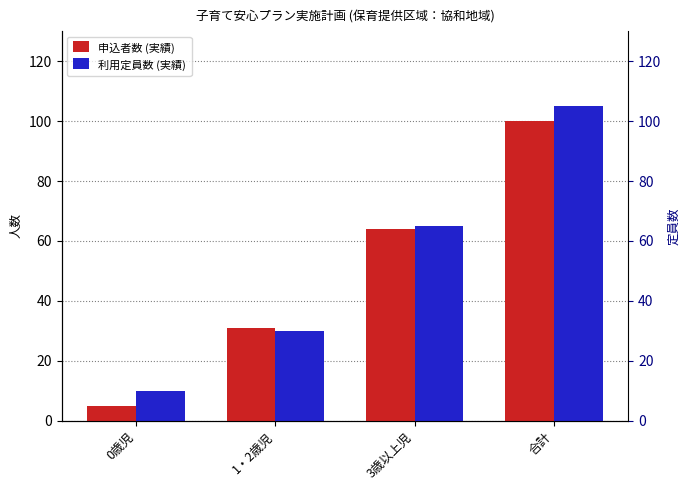

How many values in the 利用定員数 (実績) series exceed 65?

1